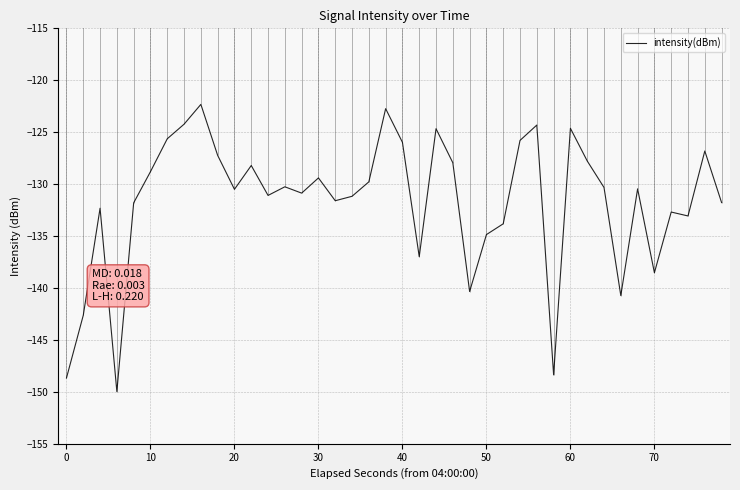

Does the chart have visible grid lines?

Yes